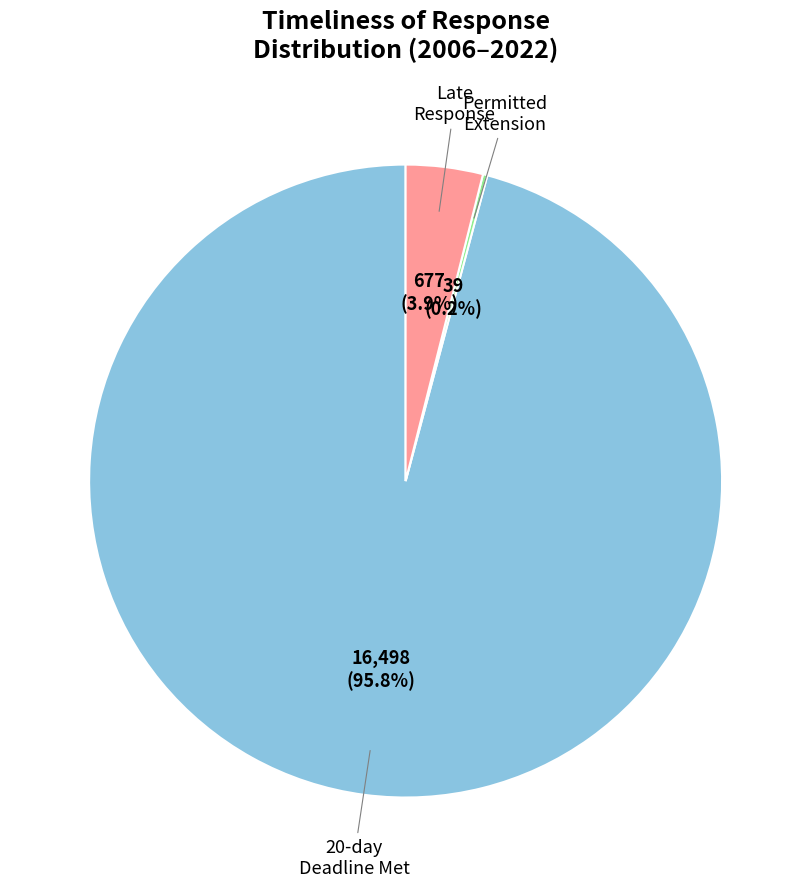

Does any single category account for the majority?

Yes